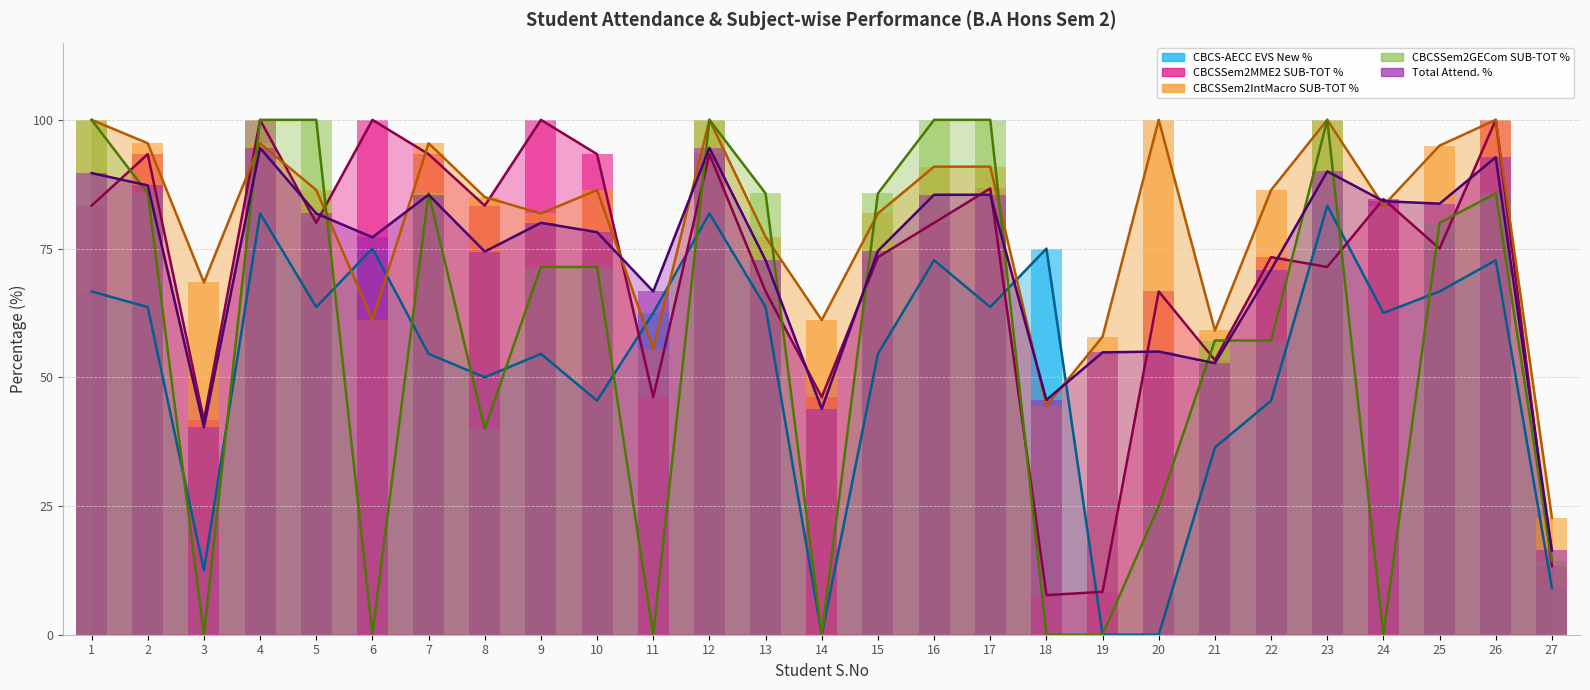

How many values in the CBCS-AECC EVS New % series are below 62?

12